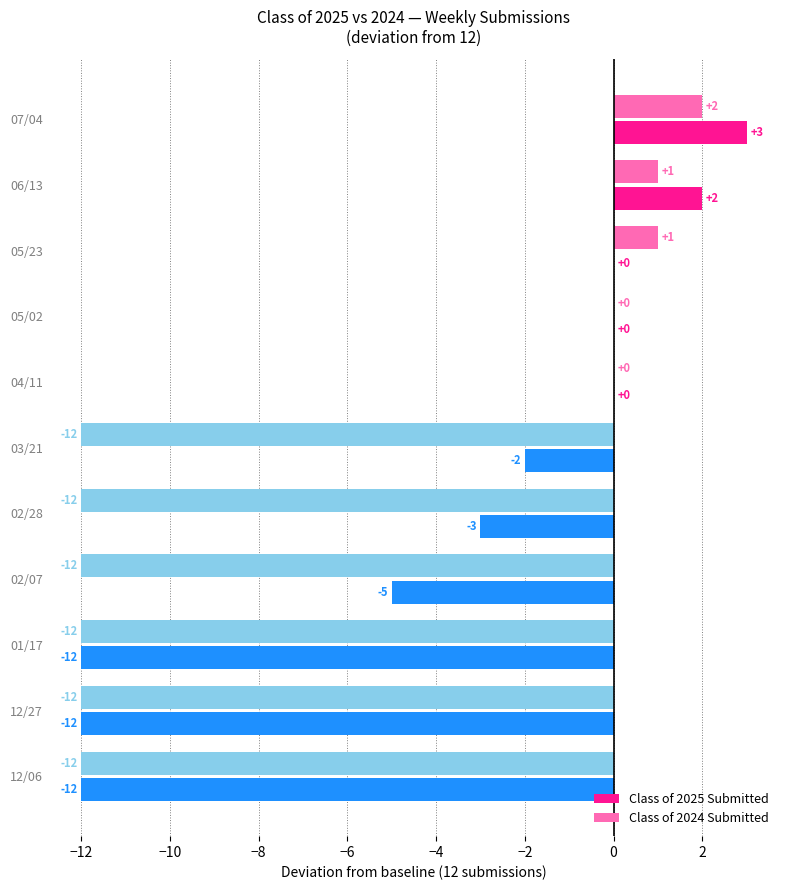

Is the value of Class of 2025 Submitted at 01/17 greater than the value of Class of 2024 Submitted at 07/04?

No